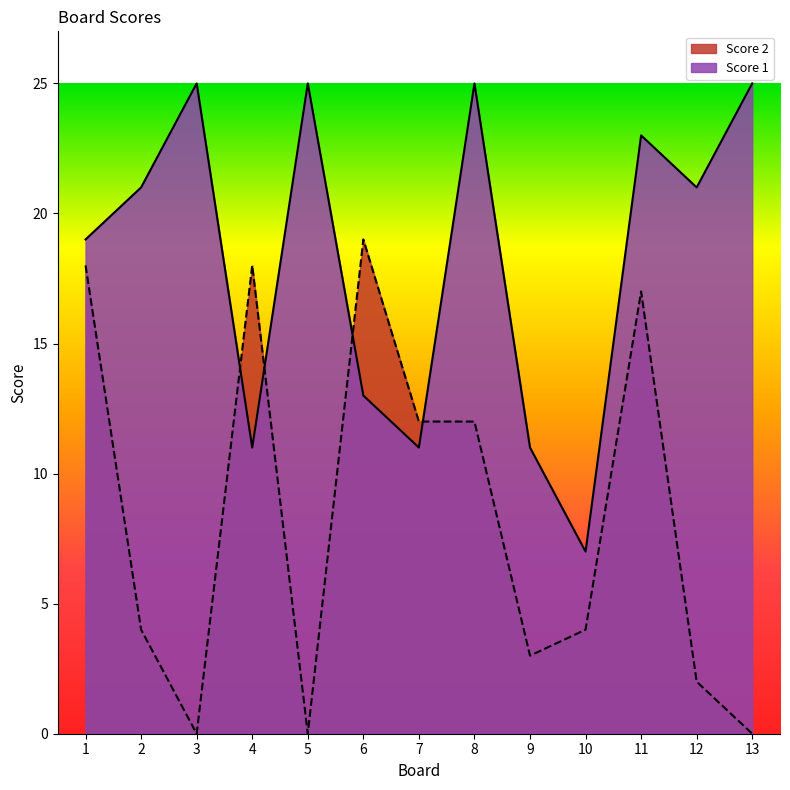

At which category is the sum across all series the highest?

11